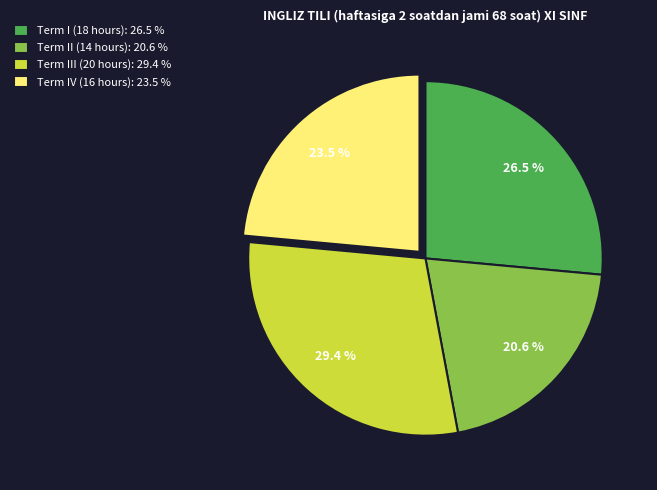

True or false: Term I (18 hours) accounts for 40% of the total.

False